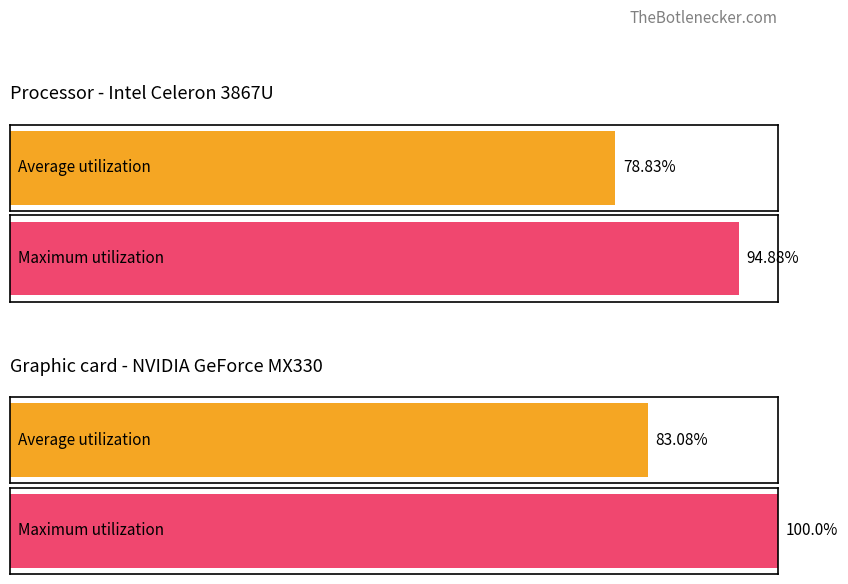

List the series in order of their peak value, highest first.

Maximum utilization, Average utilization